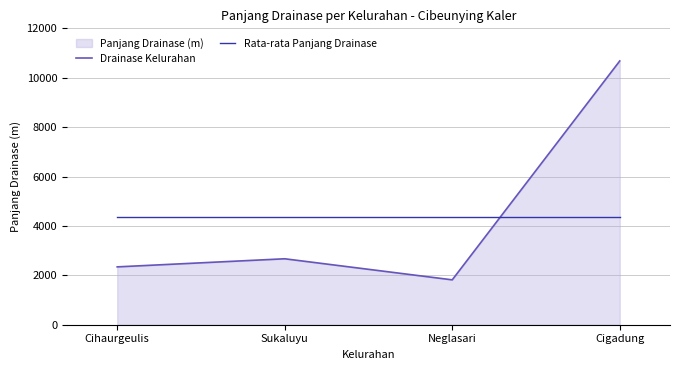

How many categories are shown in the chart?

4